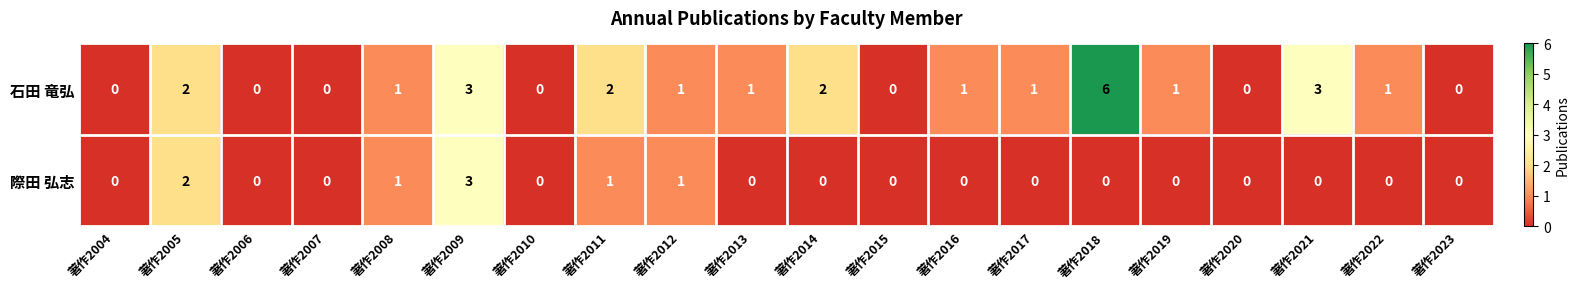

What is the spread (max minus min) of values at 著作2018?

6